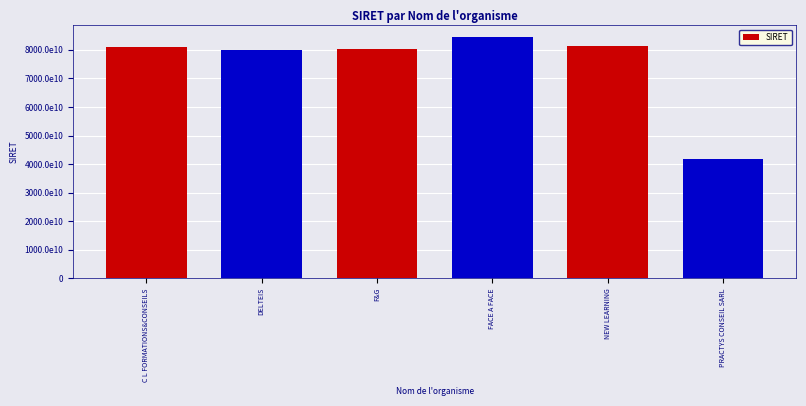

Are the bars horizontal?

No